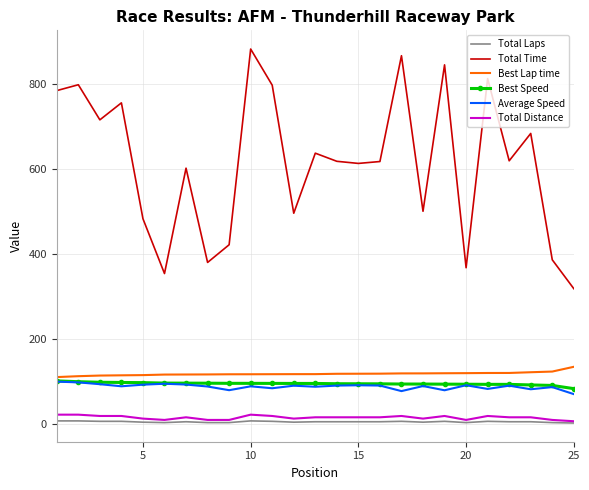

True or false: Best Lap time and Total Time intersect in this chart.

False